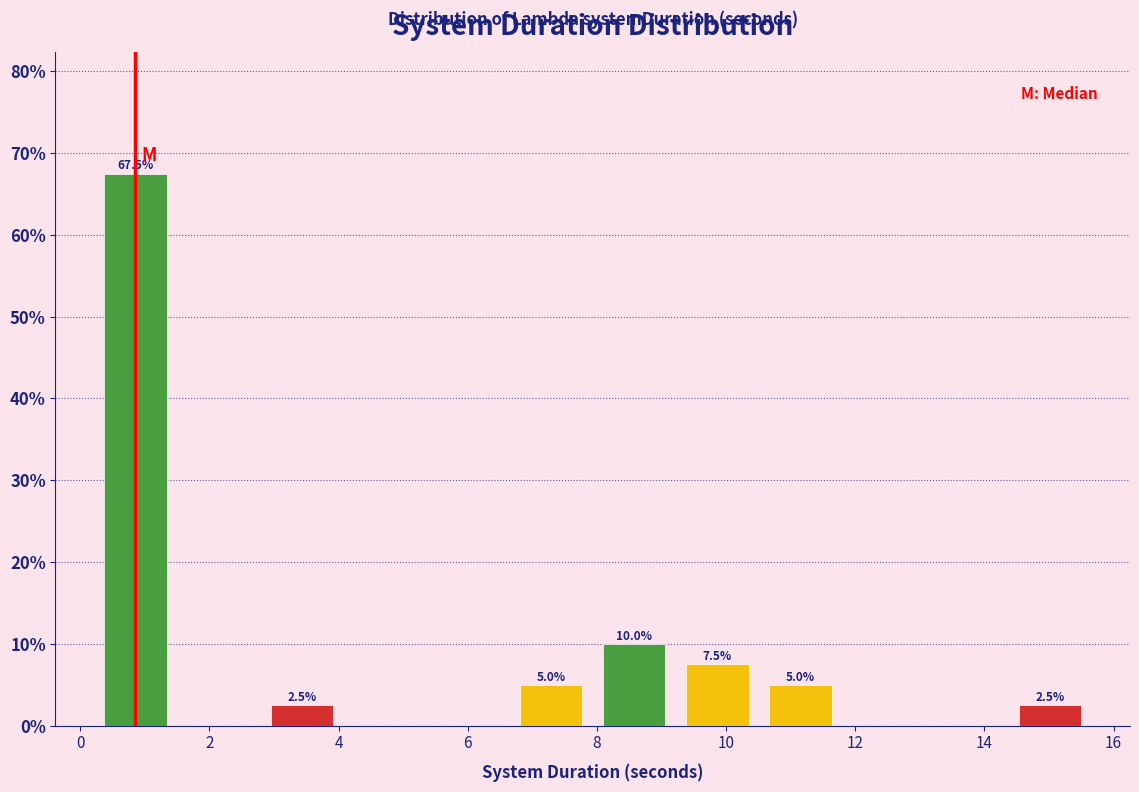

Which range on the x-axis has the tallest bar?

0.2 to 1.6